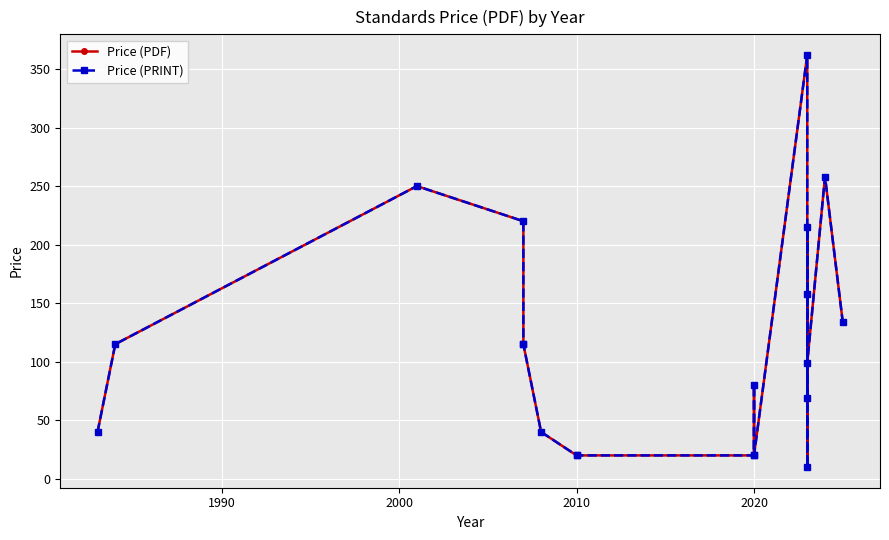

True or false: Price (PDF) and Price (PRINT) cross at least once.

False